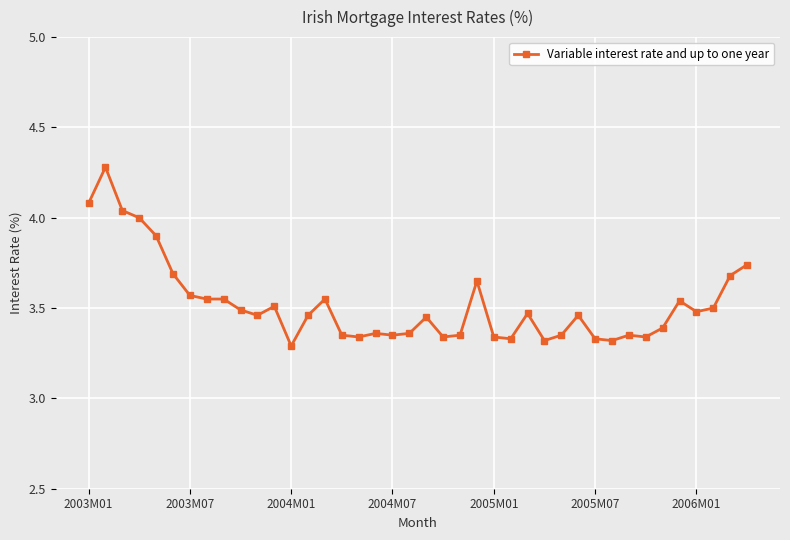

What is the value of the 5th point from the left?

3.9